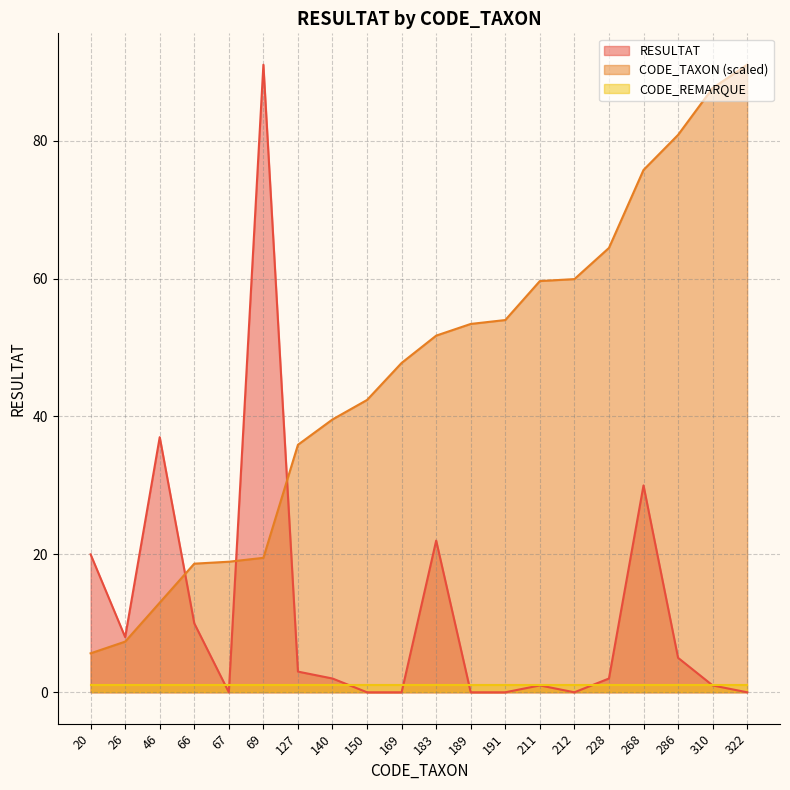

What is the value of the RESULTAT point at the 6th from the left?

91.0